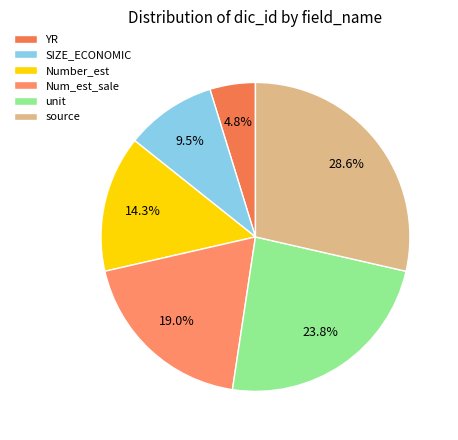

Which has a higher value, Num_est_sale or Number_est?

Num_est_sale